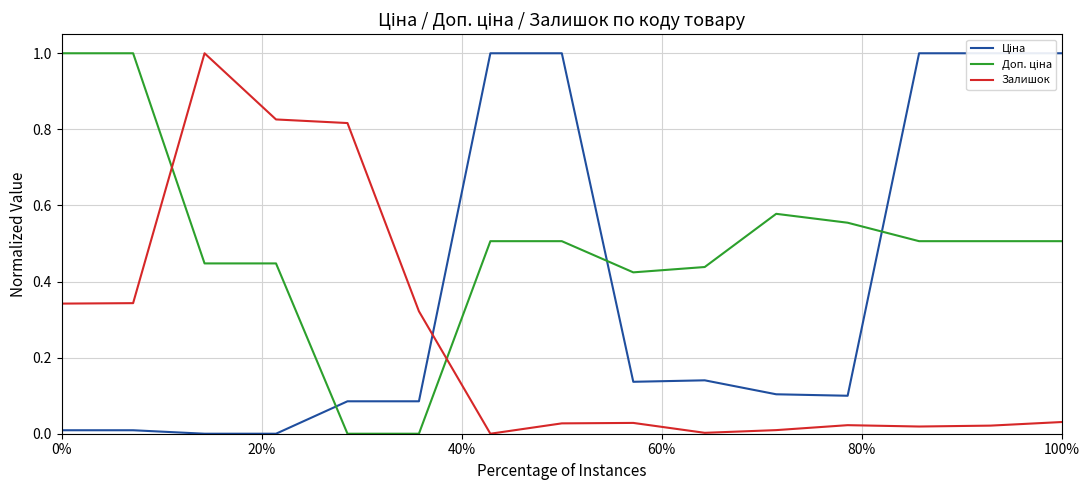

Is the value of Доп. ціна at 80% greater than the value of Залишок at 80%?

No